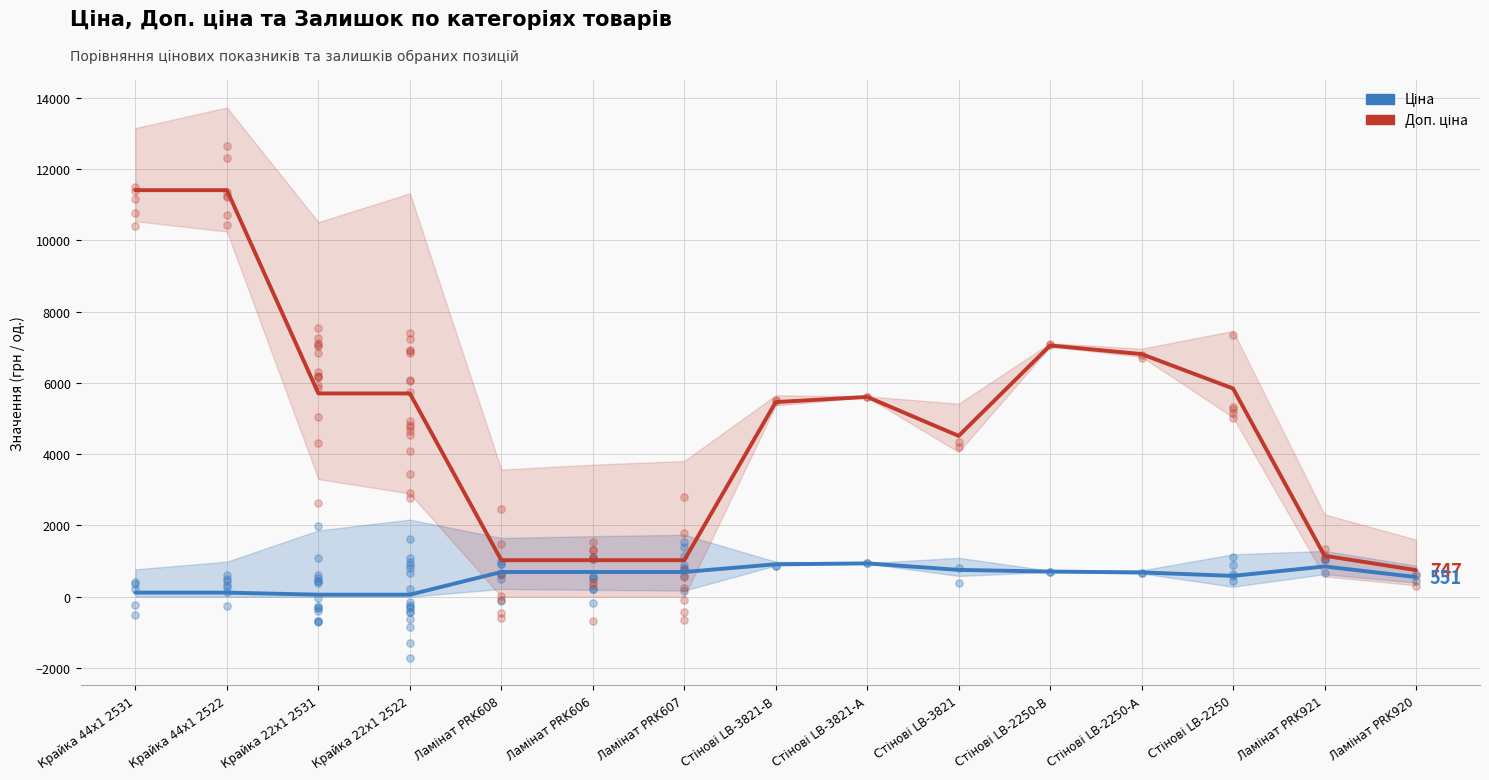

What are all the series names shown in the legend?

Ціна, Доп. ціна